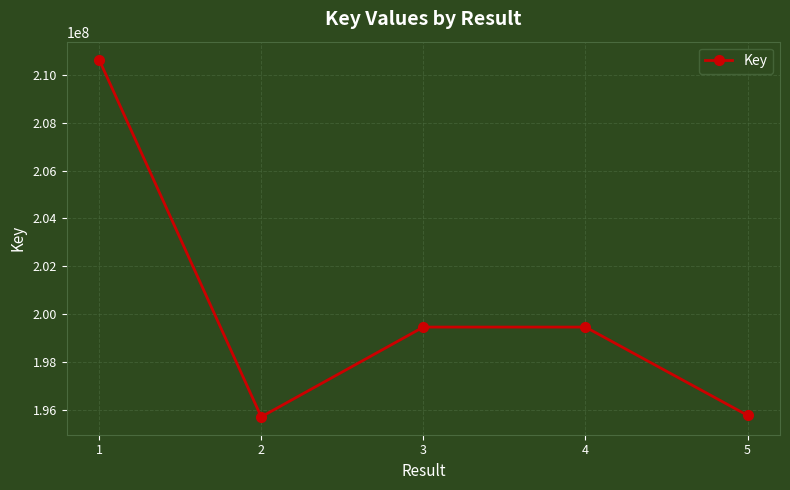

Between 5 and 4, which is larger?

4